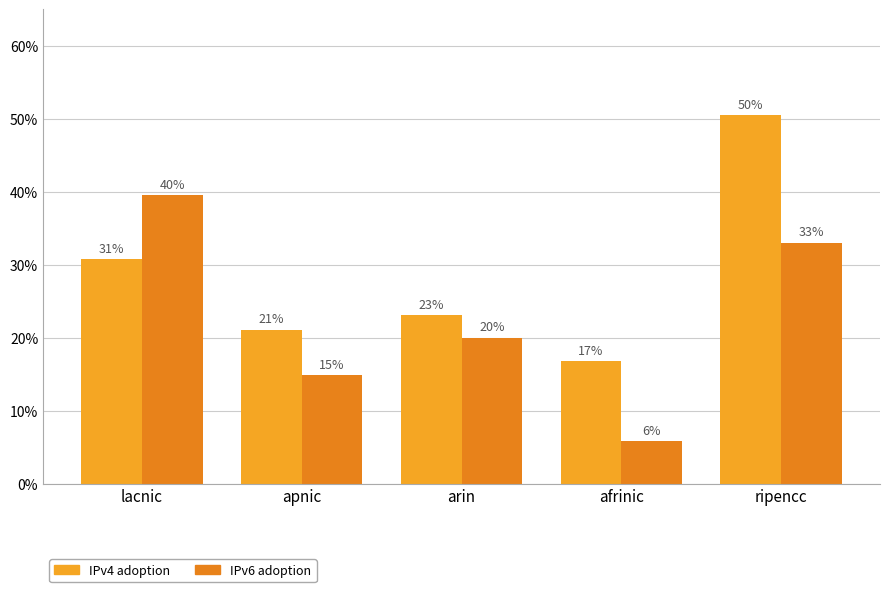

Reading left to right, transcribe all the data shown in this chart.

IPv4 adoption: 0.3	0.2	0.2	0.2	0.5
IPv6 adoption: 0.4	0.1	0.2	0.1	0.3